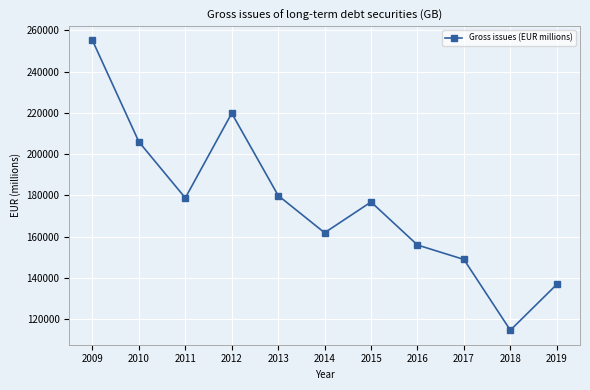

True or false: there are more than 0 points higher than both neighbors.

True